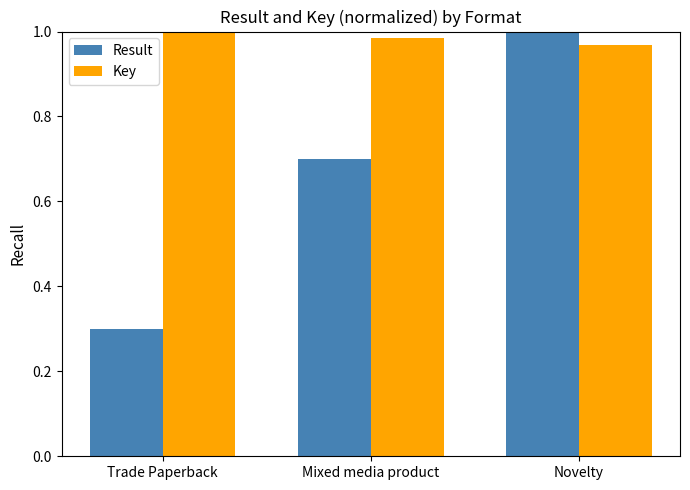

Rank the series at Novelty from highest to lowest value.

Result, Key